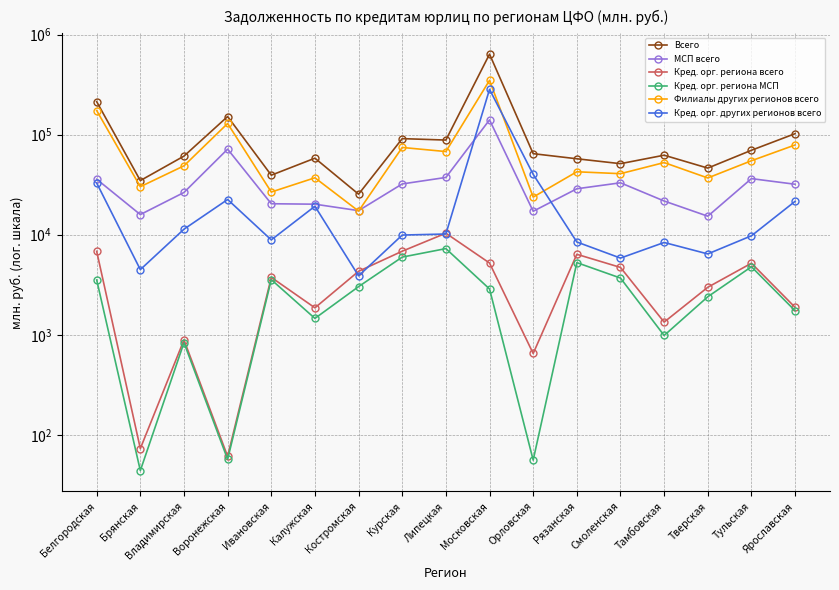

What are all the series names shown in the legend?

Всего, МСП всего, Кред. орг. региона всего, Кред. орг. региона МСП, Филиалы других регионов всего, Кред. орг. других регионов всего